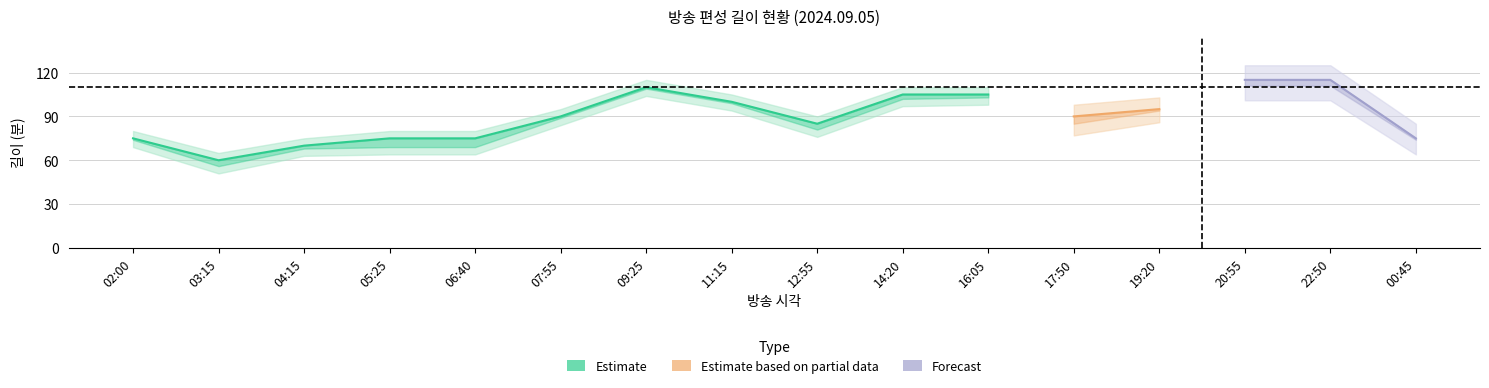

In 길이, how many points are lower than both neighbors (excluding endpoints)?

3